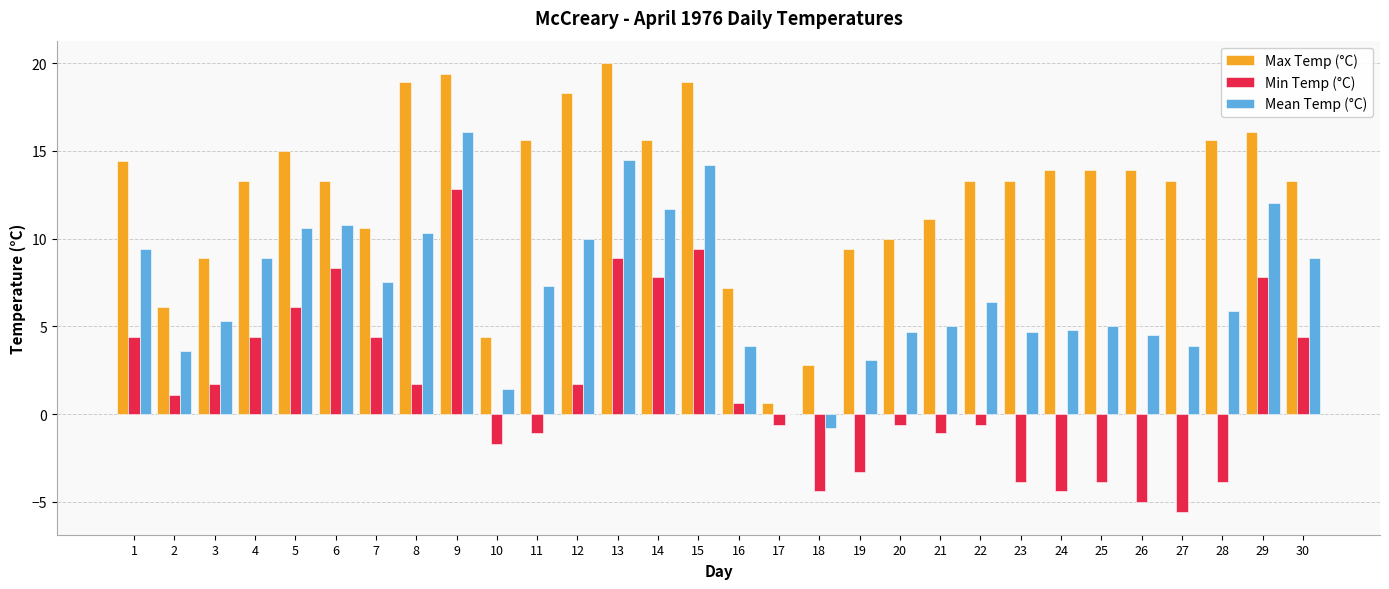

Where does the Min Temp (°C) series first go above 1?

1